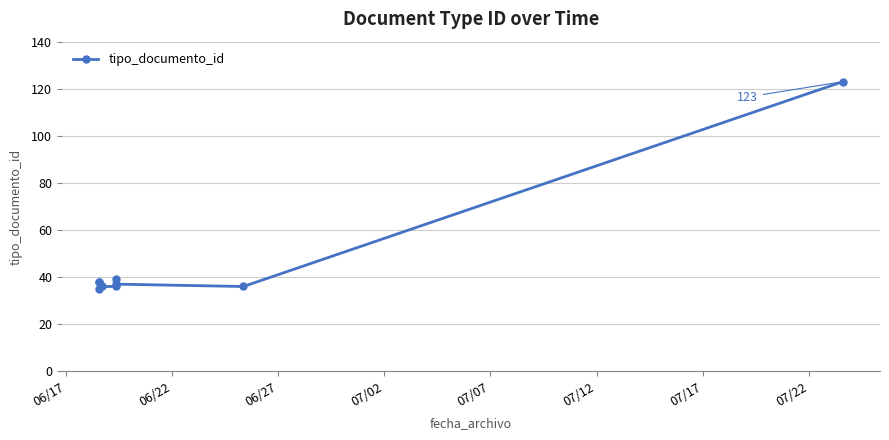

Reading left to right, list all the values displayed in this chart.

35	38	38	36	36	39	37	36	123